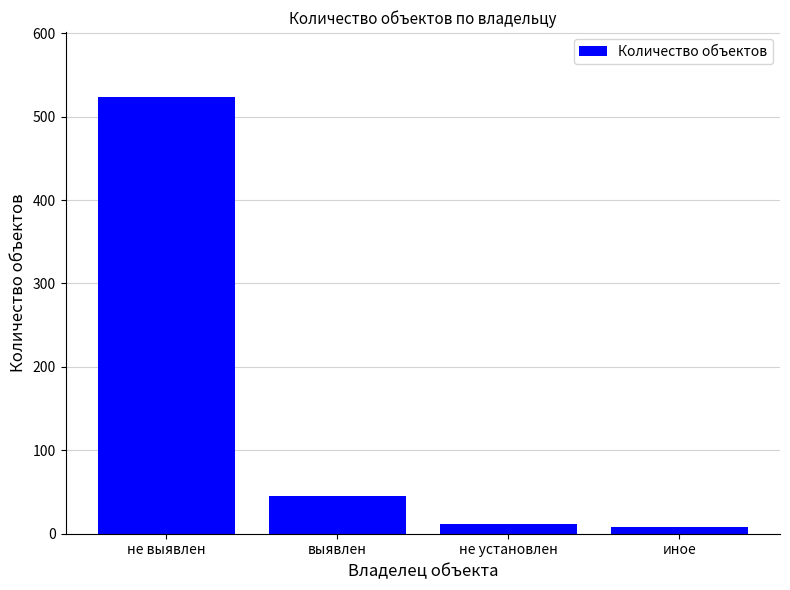

Between не выявлен and выявлен, which is larger?

не выявлен